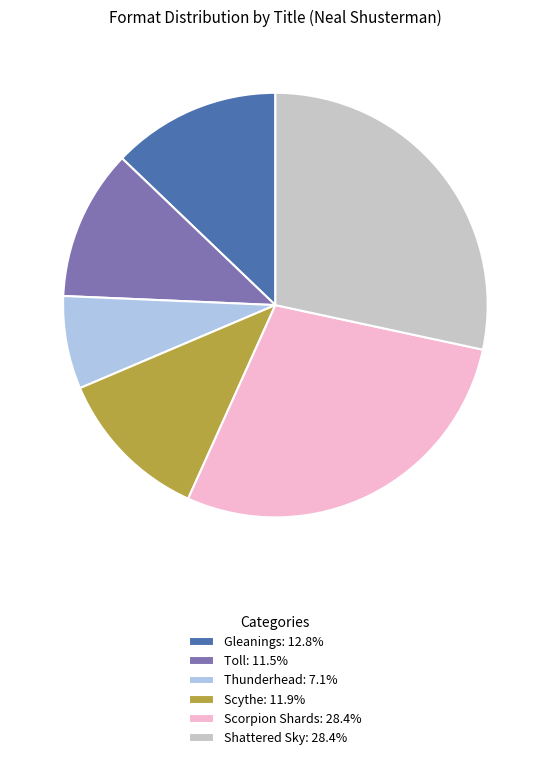

Does any single category account for the majority?

No